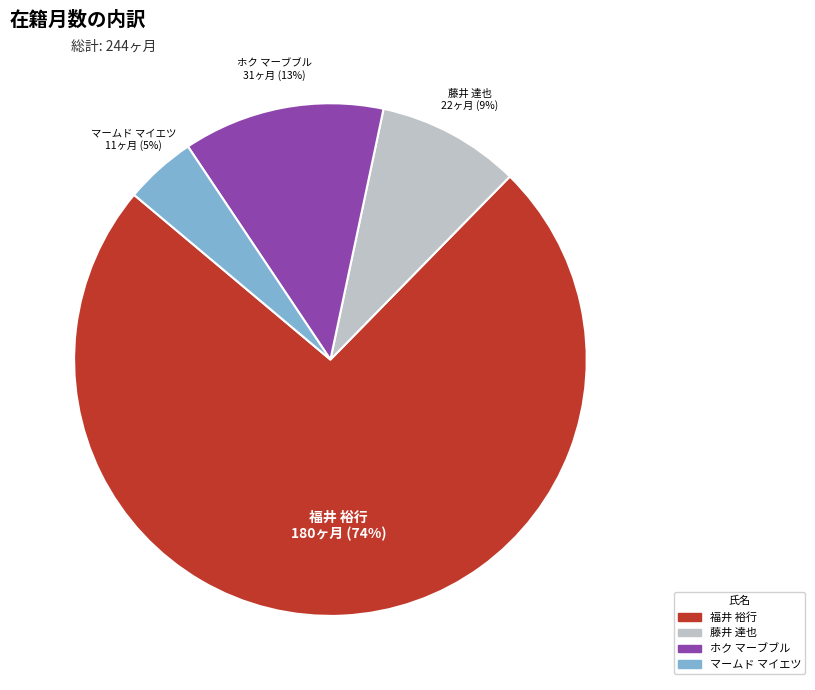

Does マームド マイエツ represent more than half of the total?

No